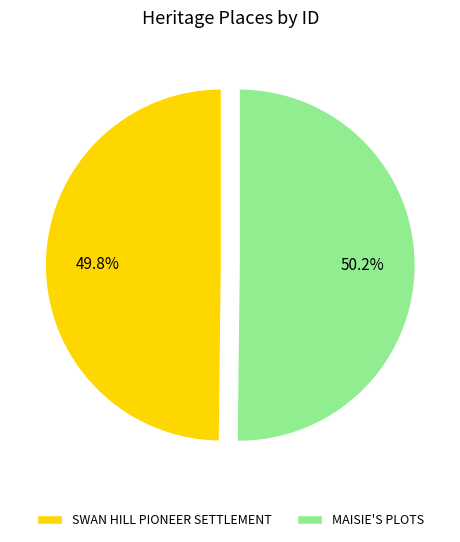

Is it true that SWAN HILL PIONEER SETTLEMENT is 36% of the pie?

False